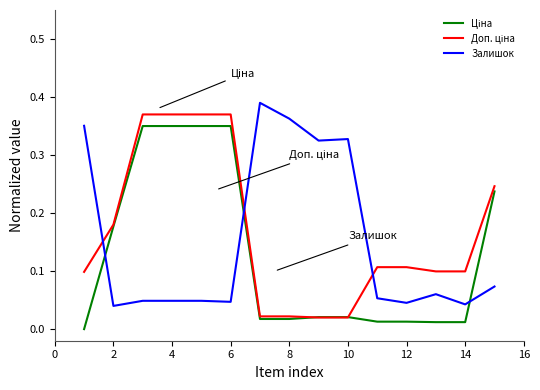

How many lines are shown in the chart?

3